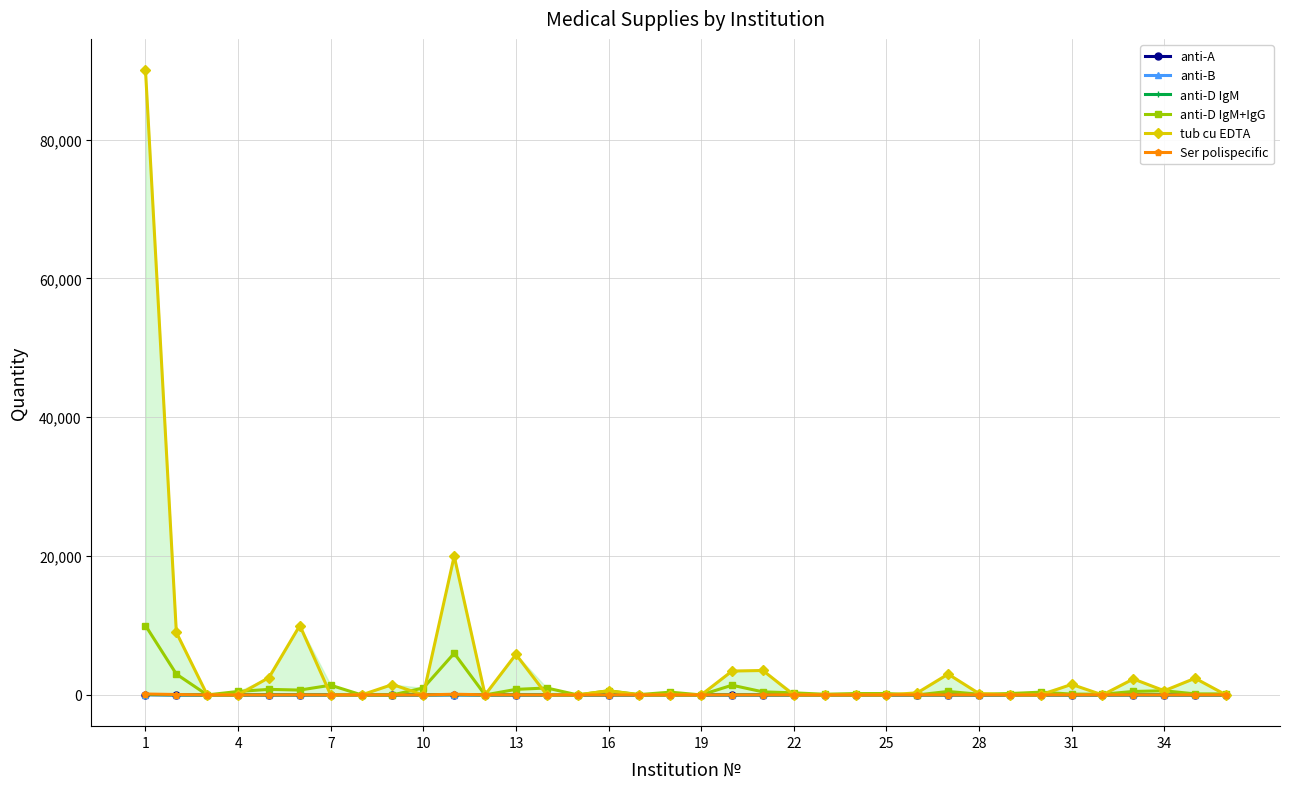

At 14, list the series in order from largest to smallest.

anti-A, anti-B, anti-D IgM, anti-D IgM+IgG, tub cu EDTA, Ser polispecific